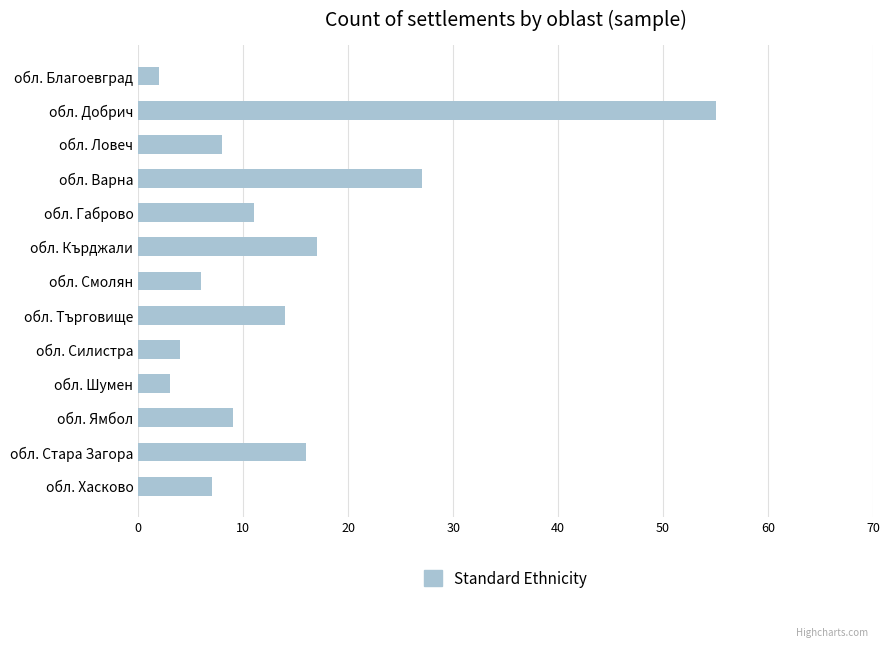

Between обл. Габрово and обл. Хасково, which is larger?

обл. Габрово